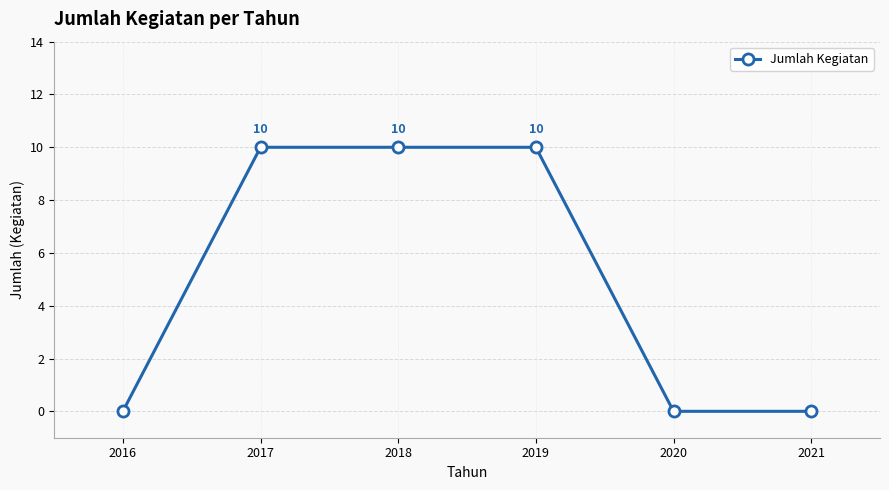

How many values are above zero?

3